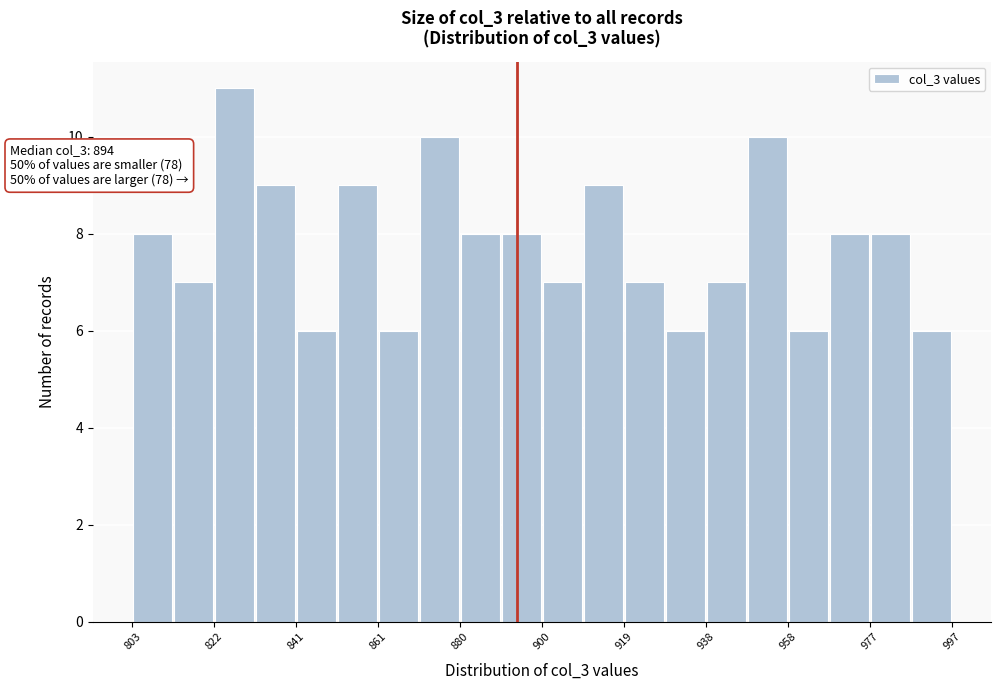

Which range on the x-axis has the tallest bar?

822 to 832